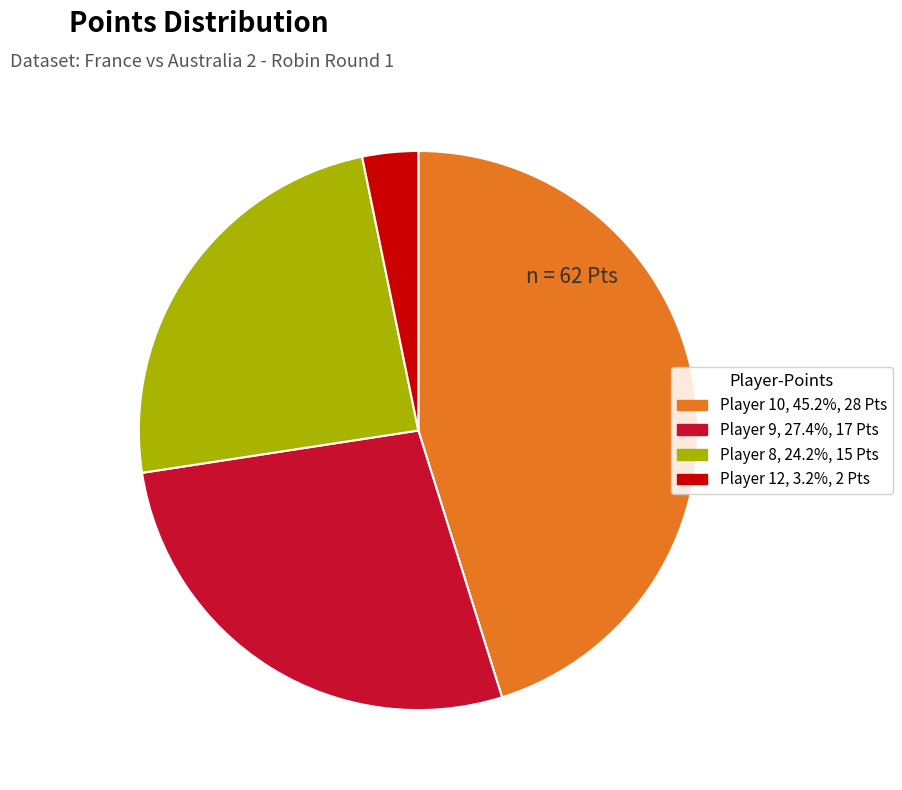

Is there a majority slice in this chart?

No